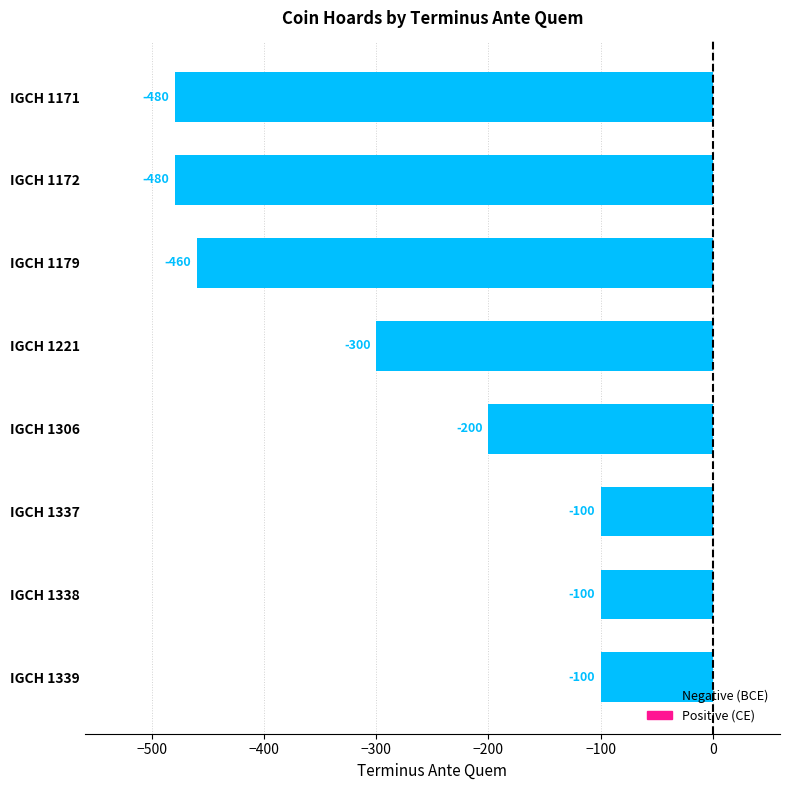

True or false: the data shows -318 at IGCH 1171.

False